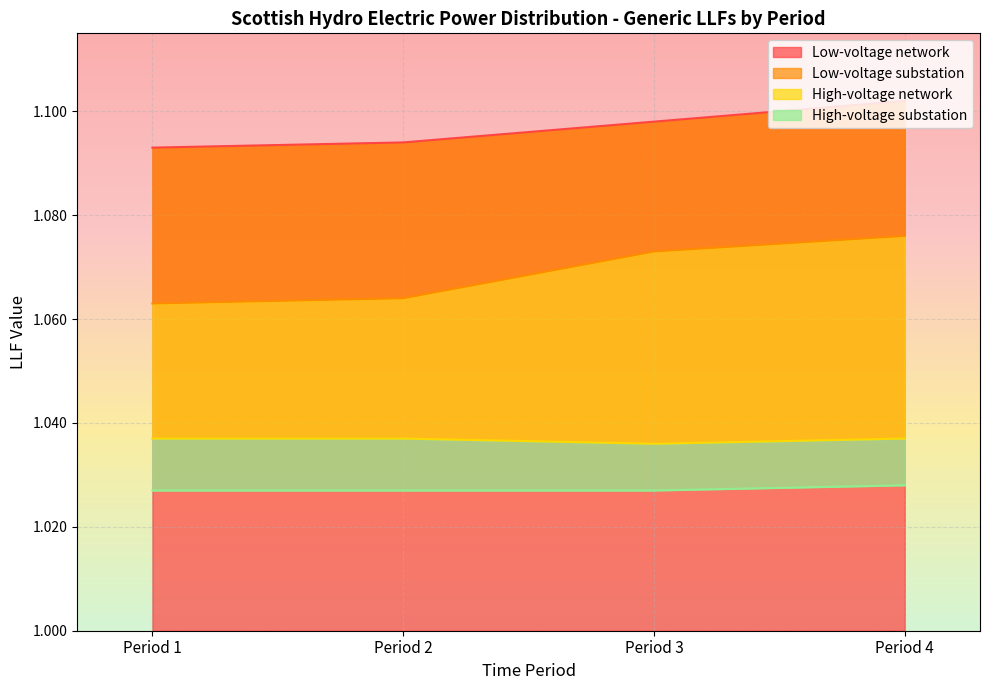

Rank the series by their maximum value, from highest to lowest.

Low-voltage network, Low-voltage substation, High-voltage network, High-voltage substation